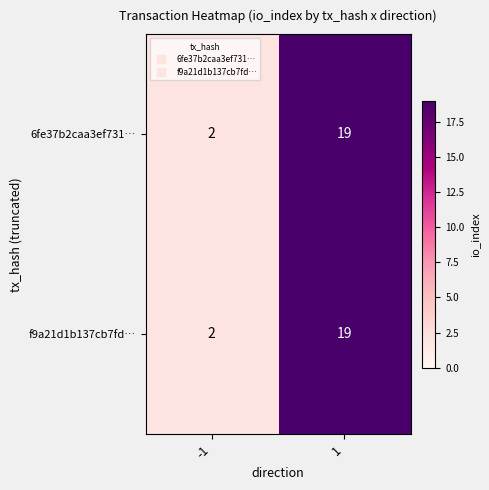

List the labels in order of 6fe37b2caa3ef731… value, largest first.

1, -1